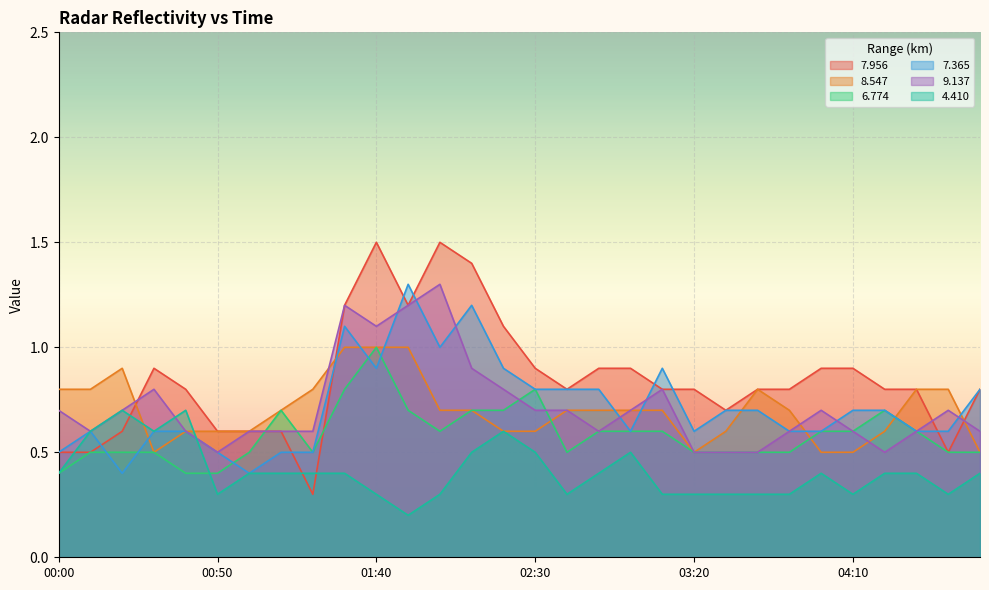

What is the label of the 13th point from the left?

02:00